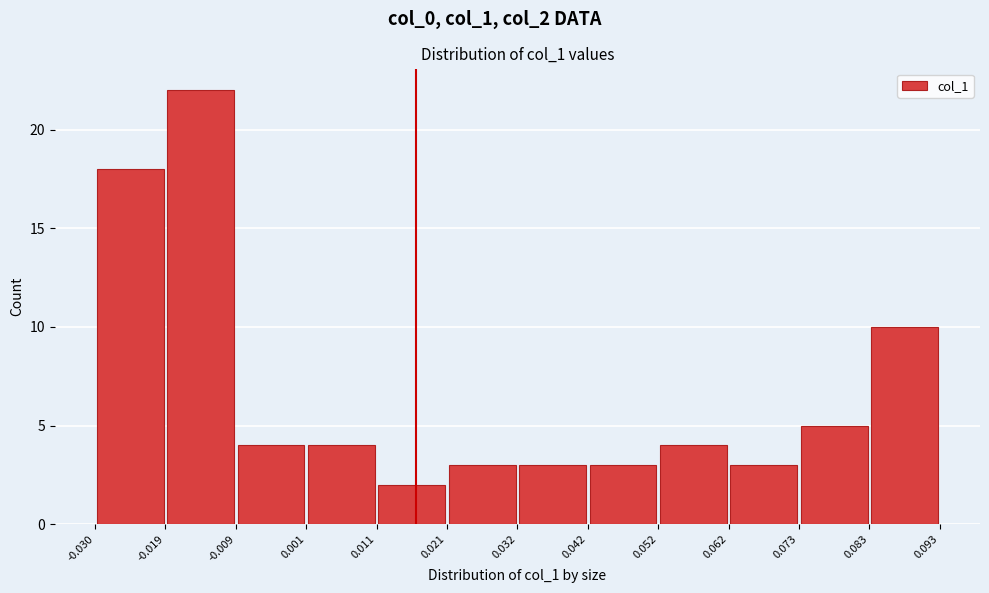

Reading left to right, list every bar in this chart as the range it spans on the x-axis followed by its height. The values are not printed on the chart, so give them approximately, as read against the axis.

-0.030 to -0.019: 18
-0.019 to -0.009: 22
-0.009 to 0.001: 4
0.001 to 0.011: 4
0.011 to 0.021: 2
0.021 to 0.032: 3
0.032 to 0.042: 3
0.042 to 0.052: 3
0.052 to 0.062: 4
0.062 to 0.073: 3
0.073 to 0.083: 5
0.083 to 0.093: 10